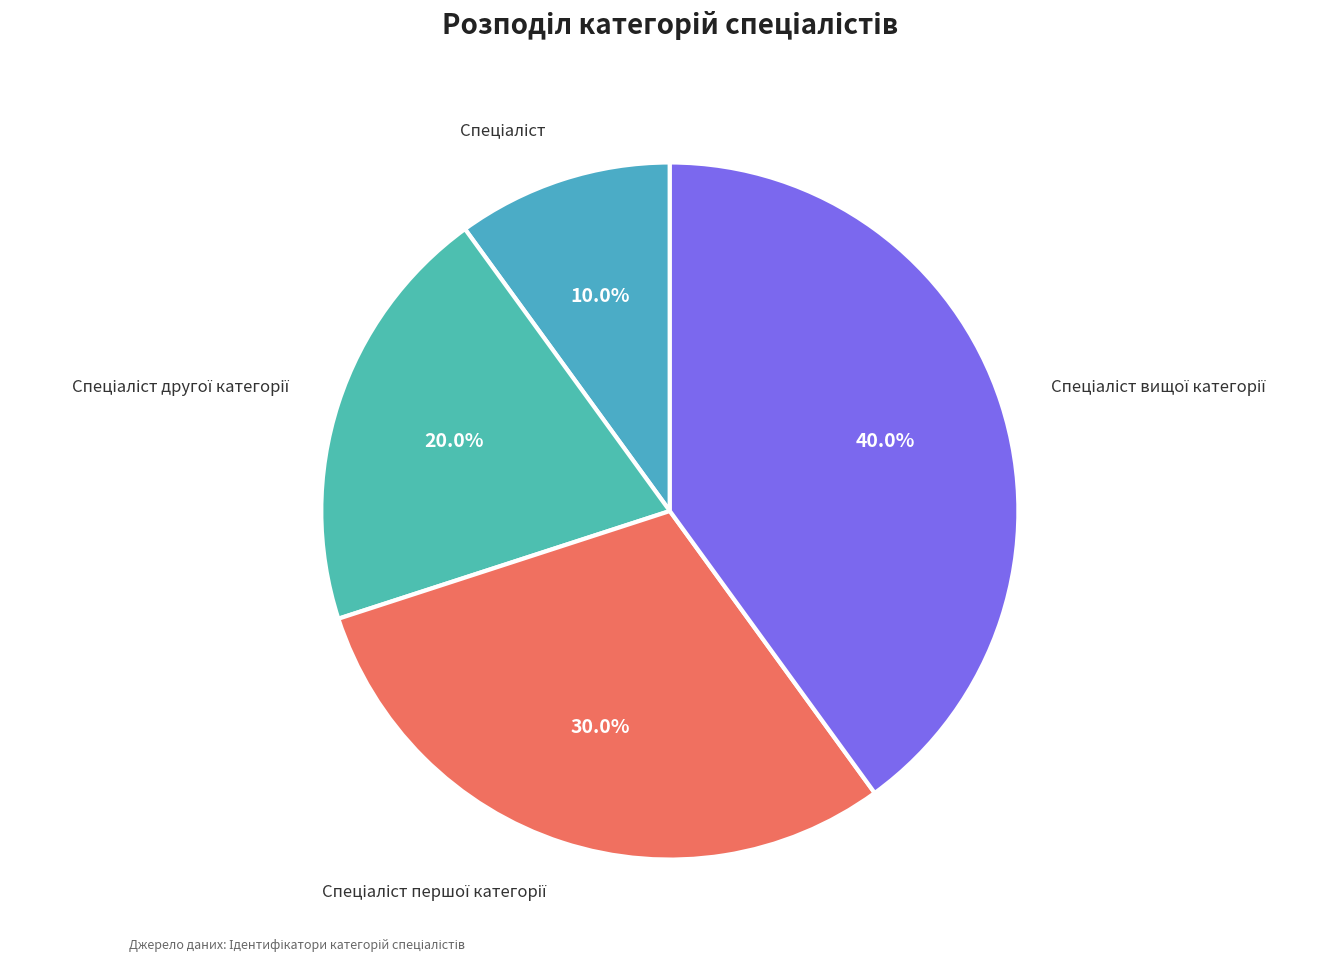

Is there any slice that represents more than half of the pie?

No